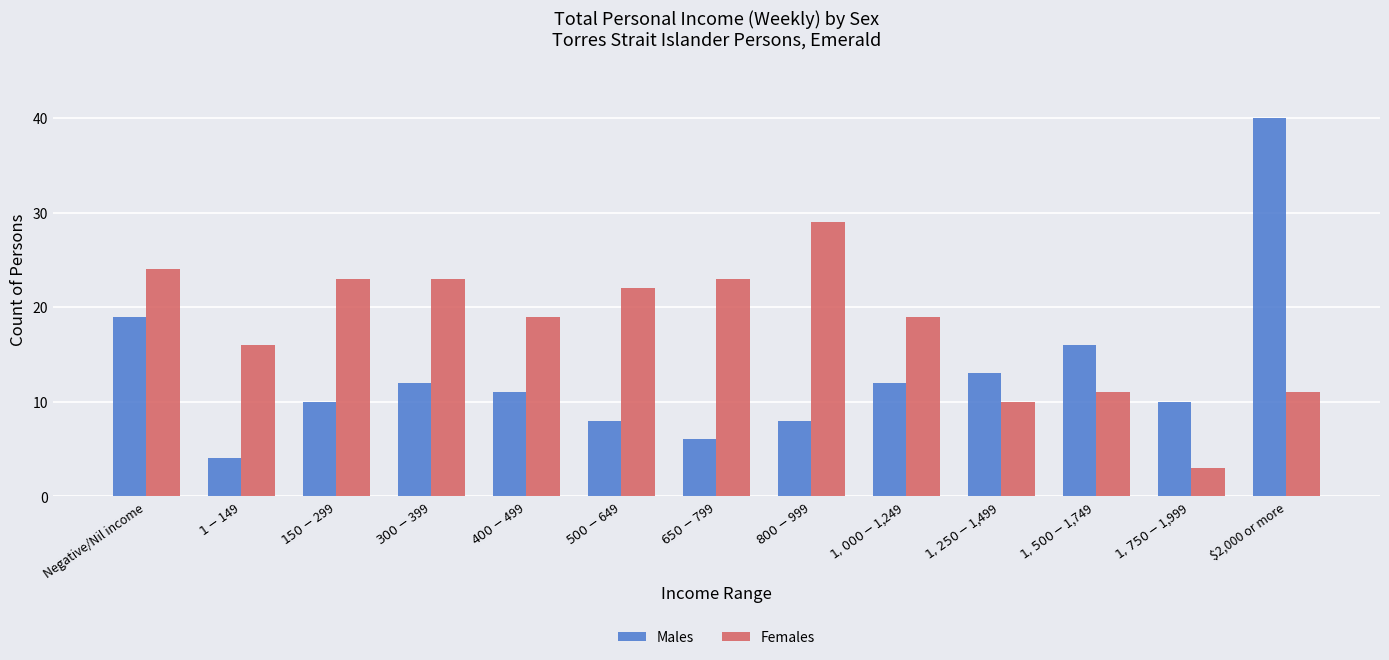

What is the sum of all Females values?

233